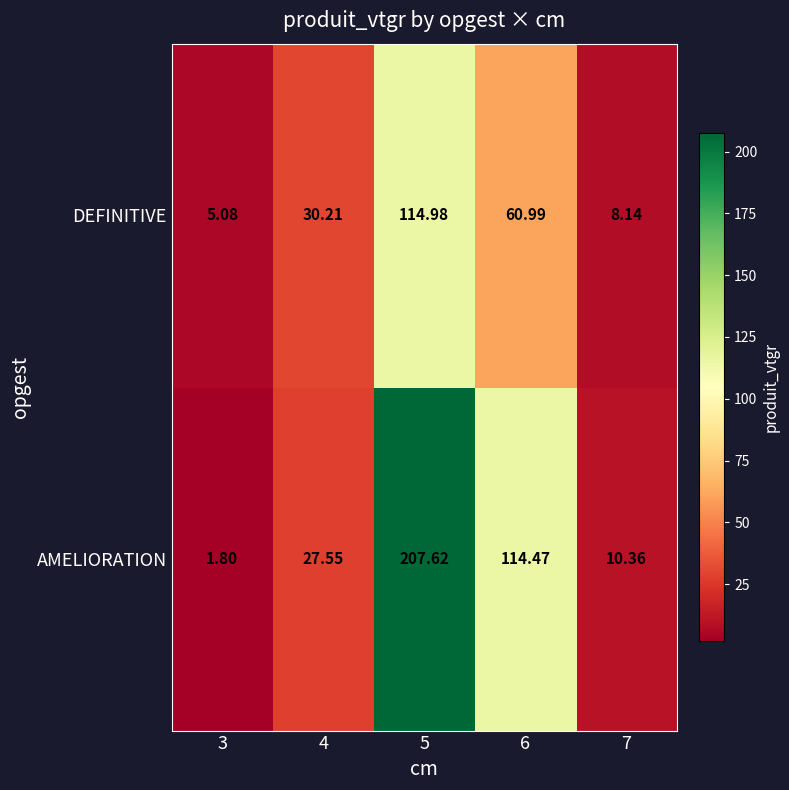

Which series has the widest spread of values?

AMELIORATION